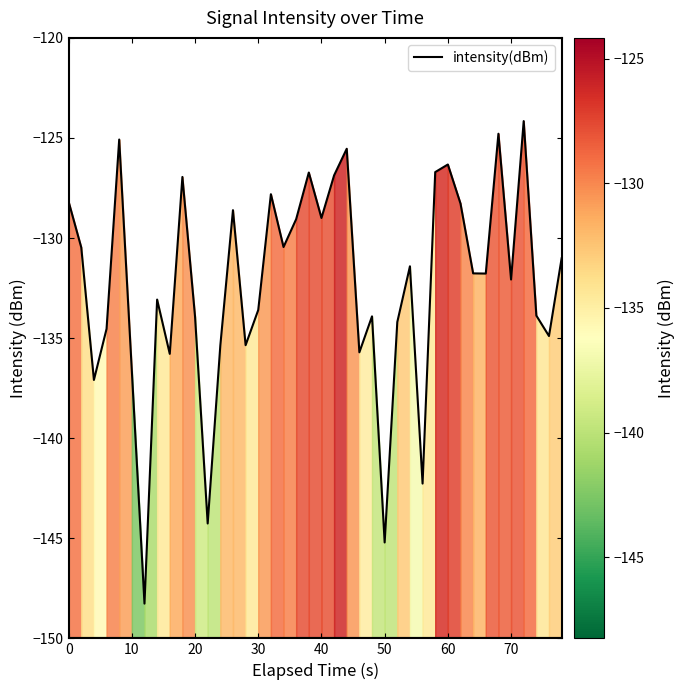

What is the average value?

-132.3